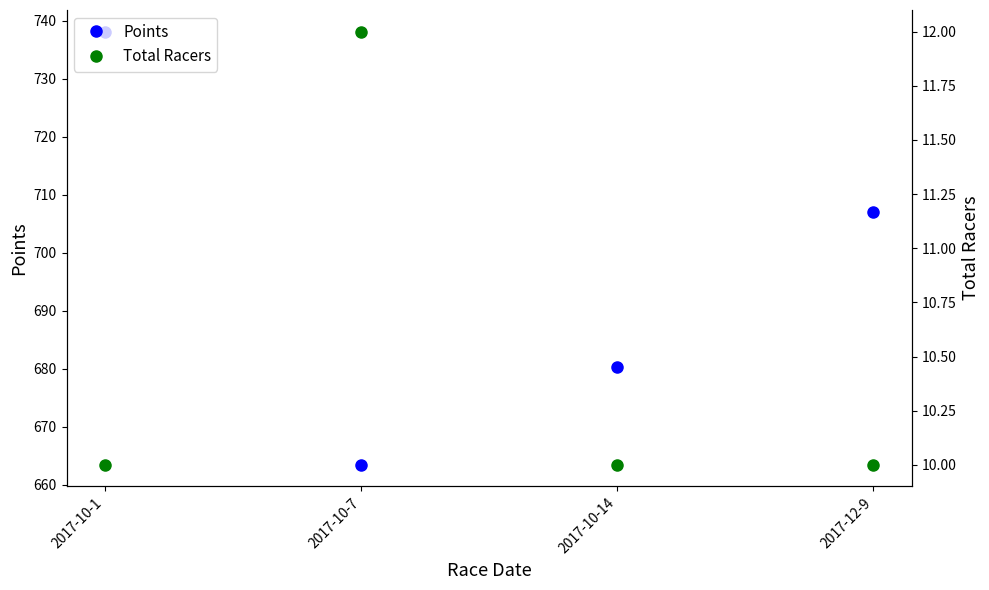

At how many categories does at least one series exceed 579?

4